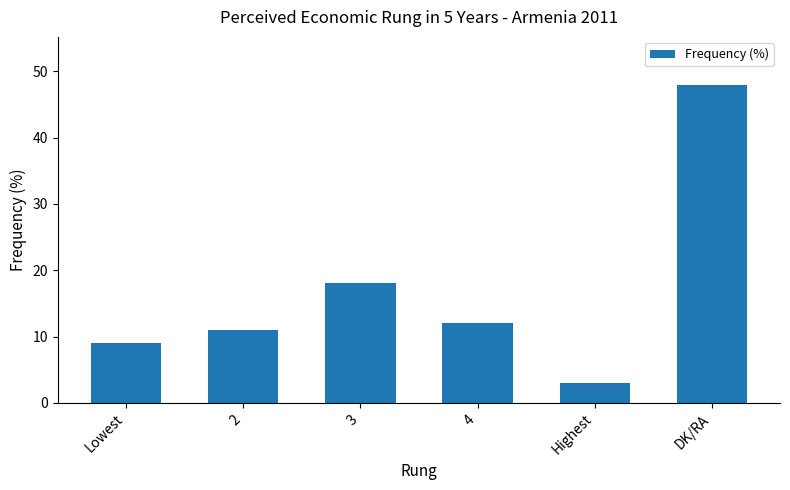

Count the number of data series in this chart.

1